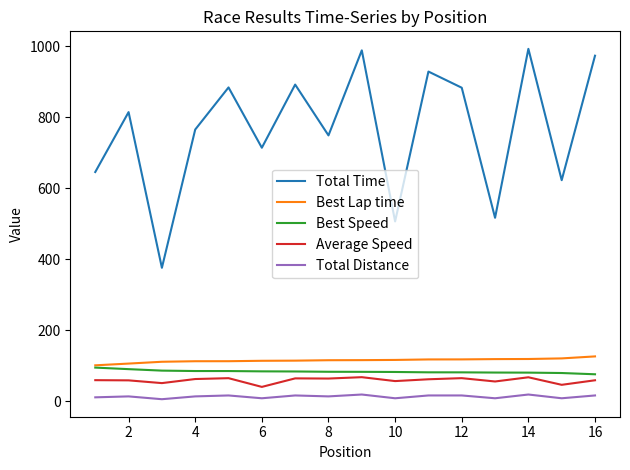

Which series has the largest total across all categories?

Total Time